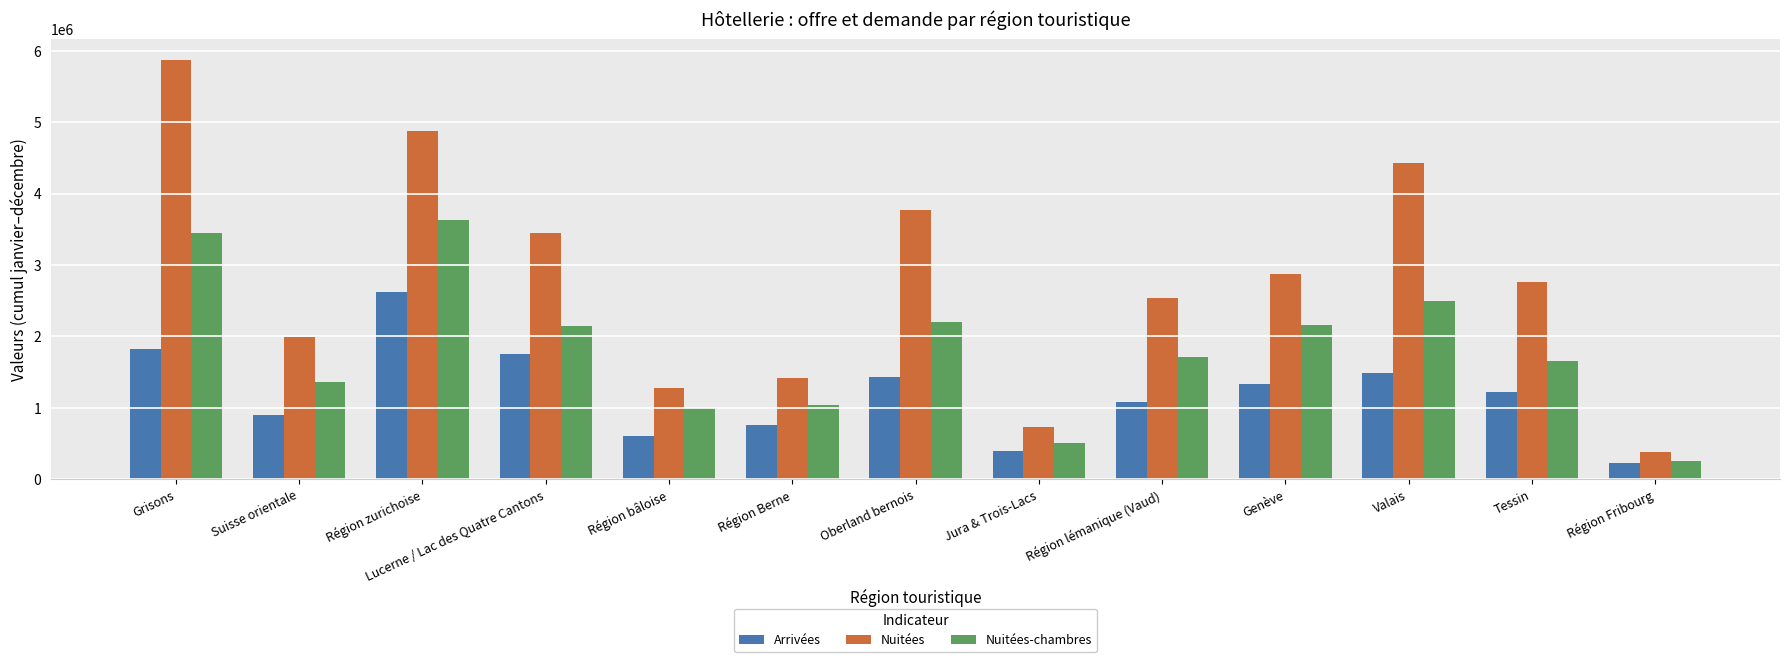

Rank the series by their maximum value, from lowest to highest.

Arrivées, Nuitées-chambres, Nuitées